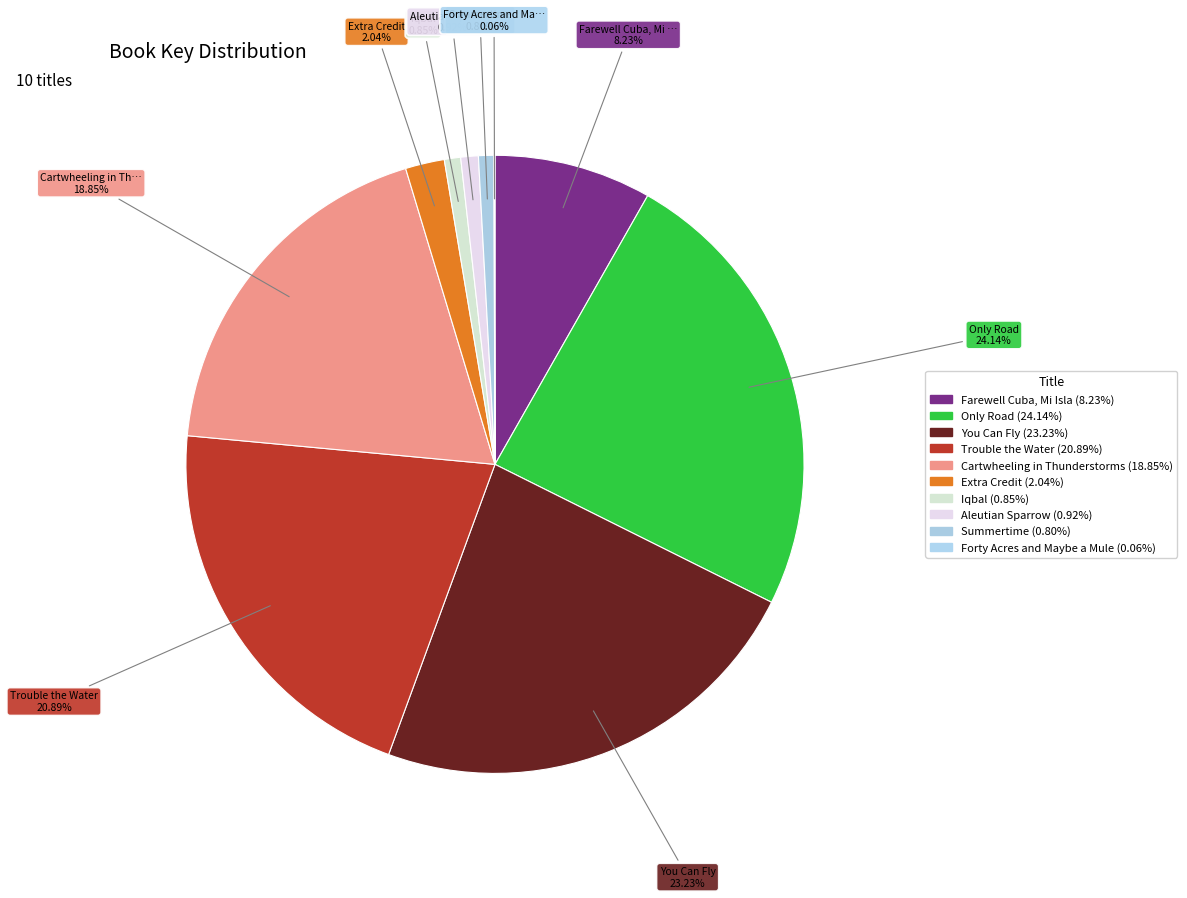

What is the change in value from Only Road to You Can Fly?

-19749515